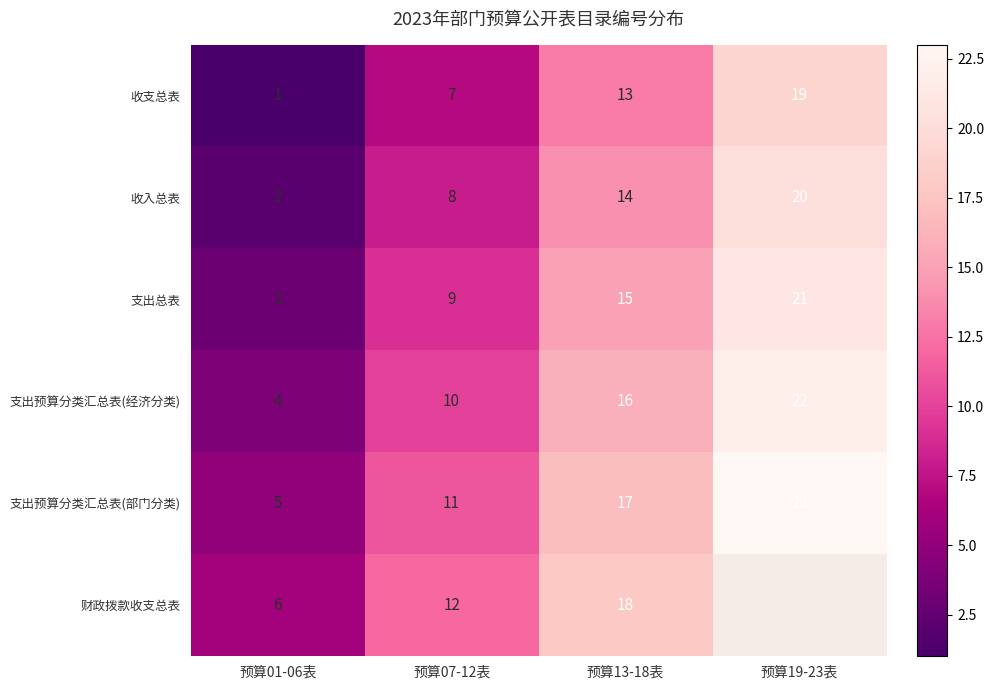

How many 支出预算分类汇总表(部门分类) values are between 11 and 23?

3